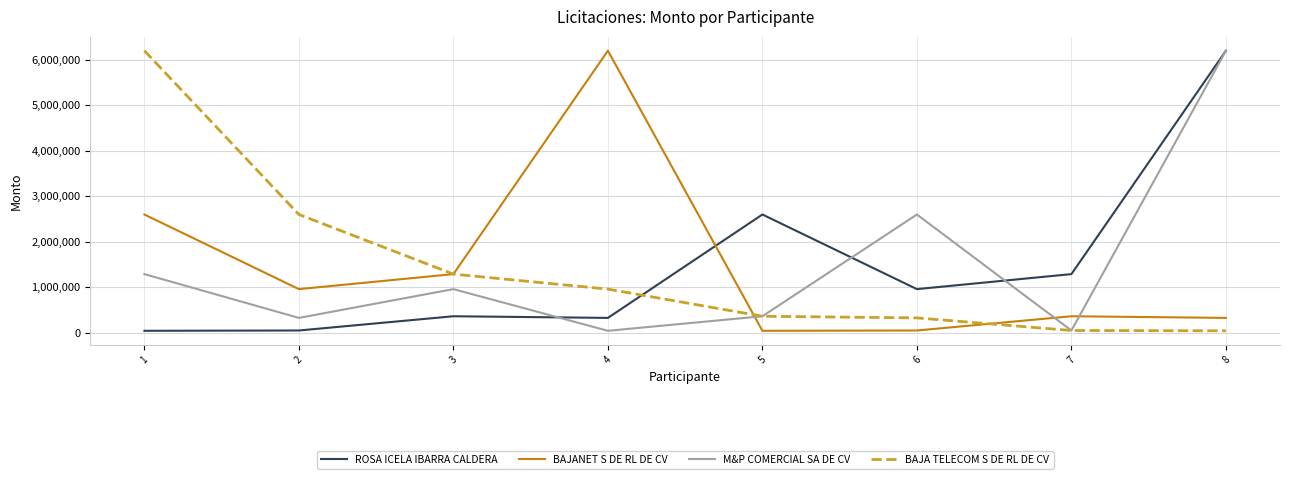

Between 1 and 5, which series saw the biggest shift?

BAJA TELECOM S DE RL DE CV